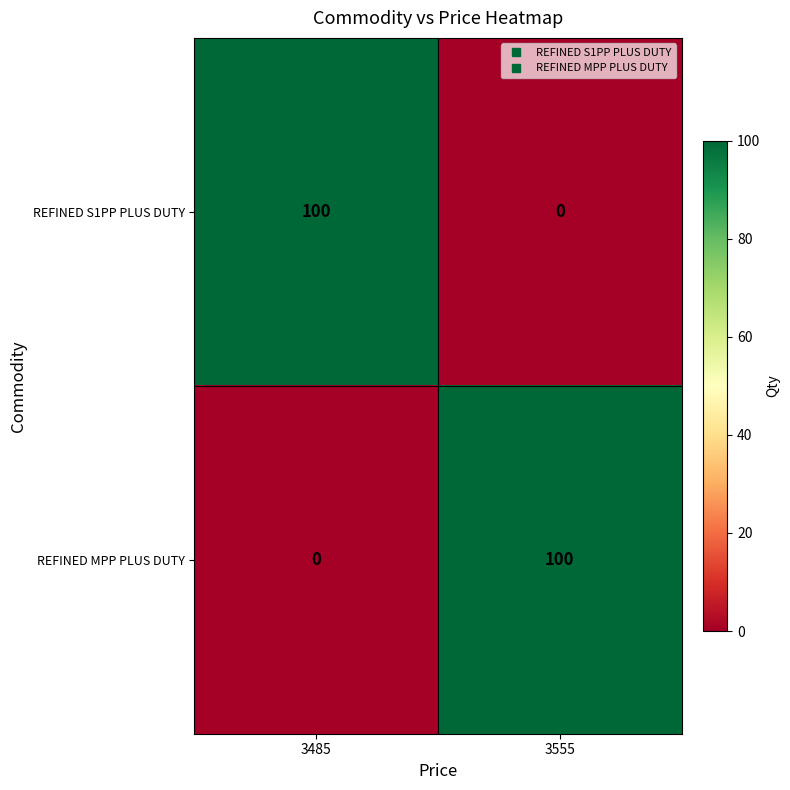

What is the spread (max minus min) of values at 3485?

100